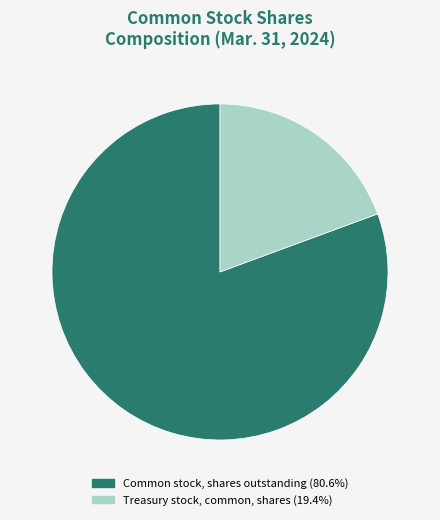

What is the majority slice?

Common stock, shares outstanding